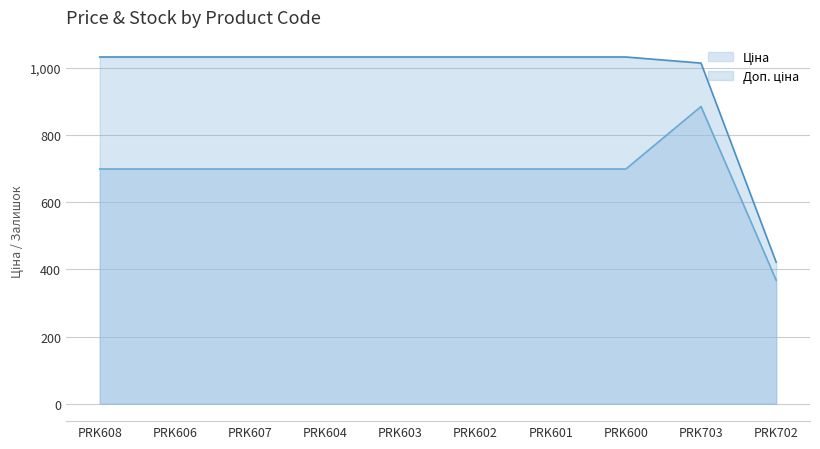

What is the label of the 10th point from the left?

PRK702